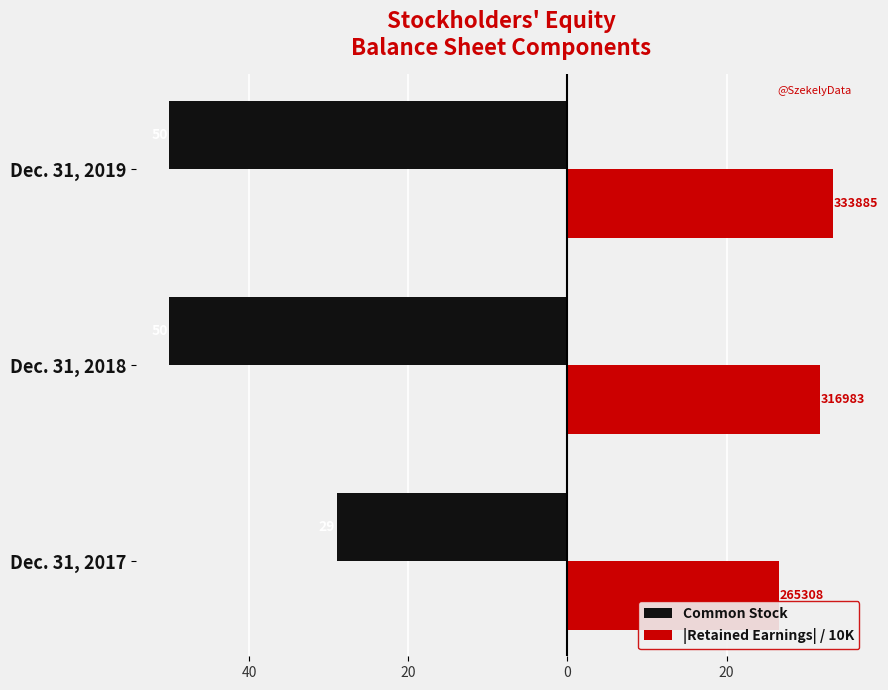

What are all the series names shown in the legend?

Common Stock, |Retained Earnings| / 10K